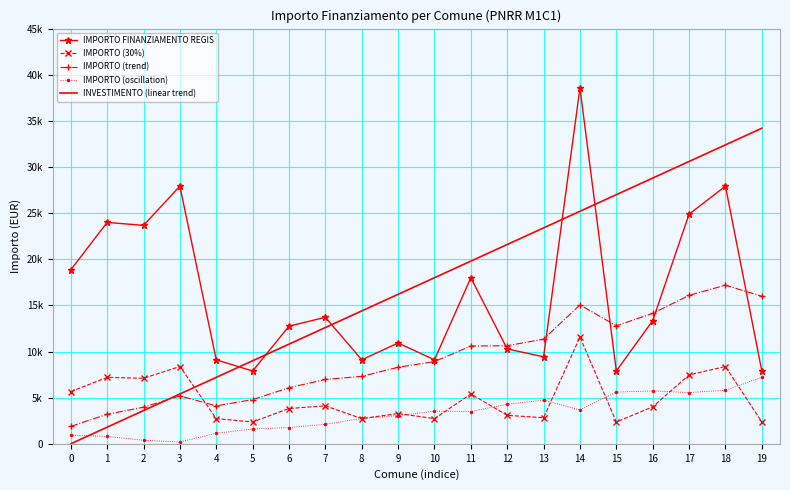

True or false: IMPORTO (30%) and INVESTIMENTO (linear trend) cross at least once.

True